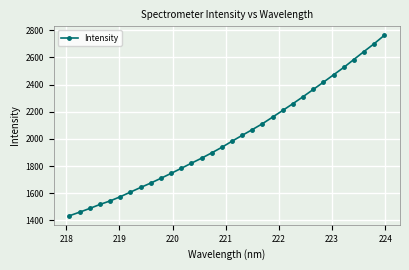

What is the difference between the second highest and minimum values?

1266.4